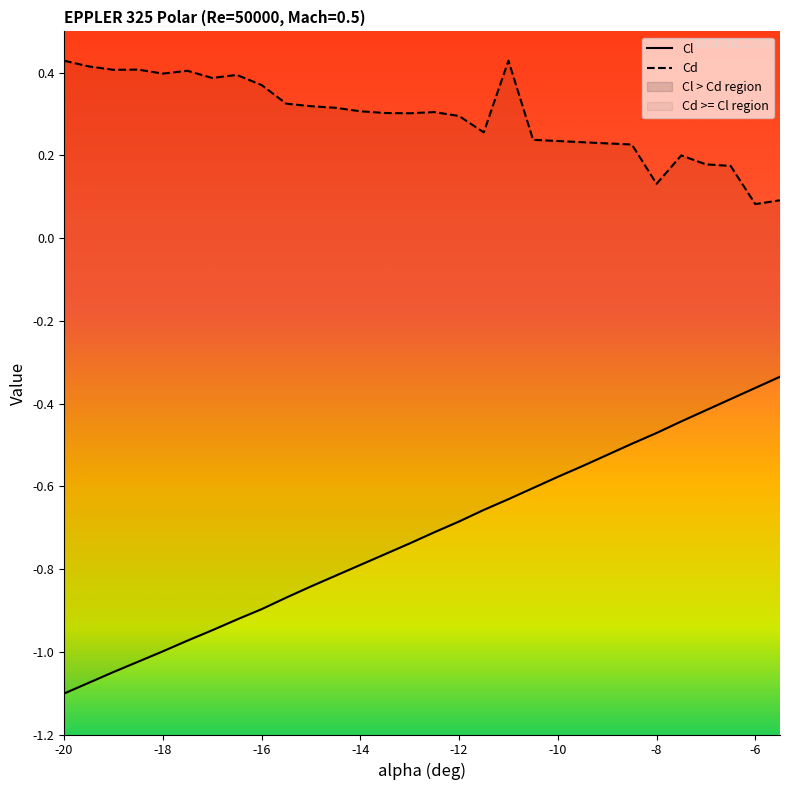

What is the difference between the second highest and minimum values in the Cl series?

0.7